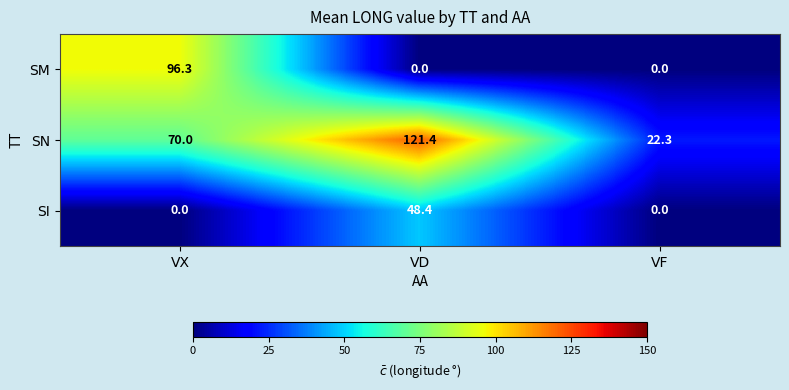

Is the value of SM at VF greater than the value of SN at VD?

No